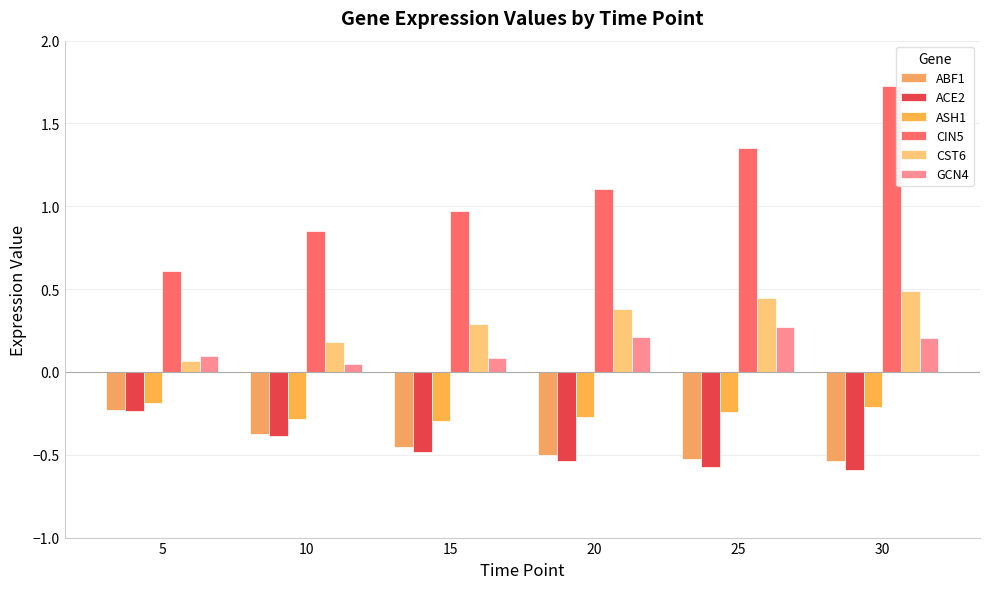

Where is ABF1 nearest to the value 0?

5